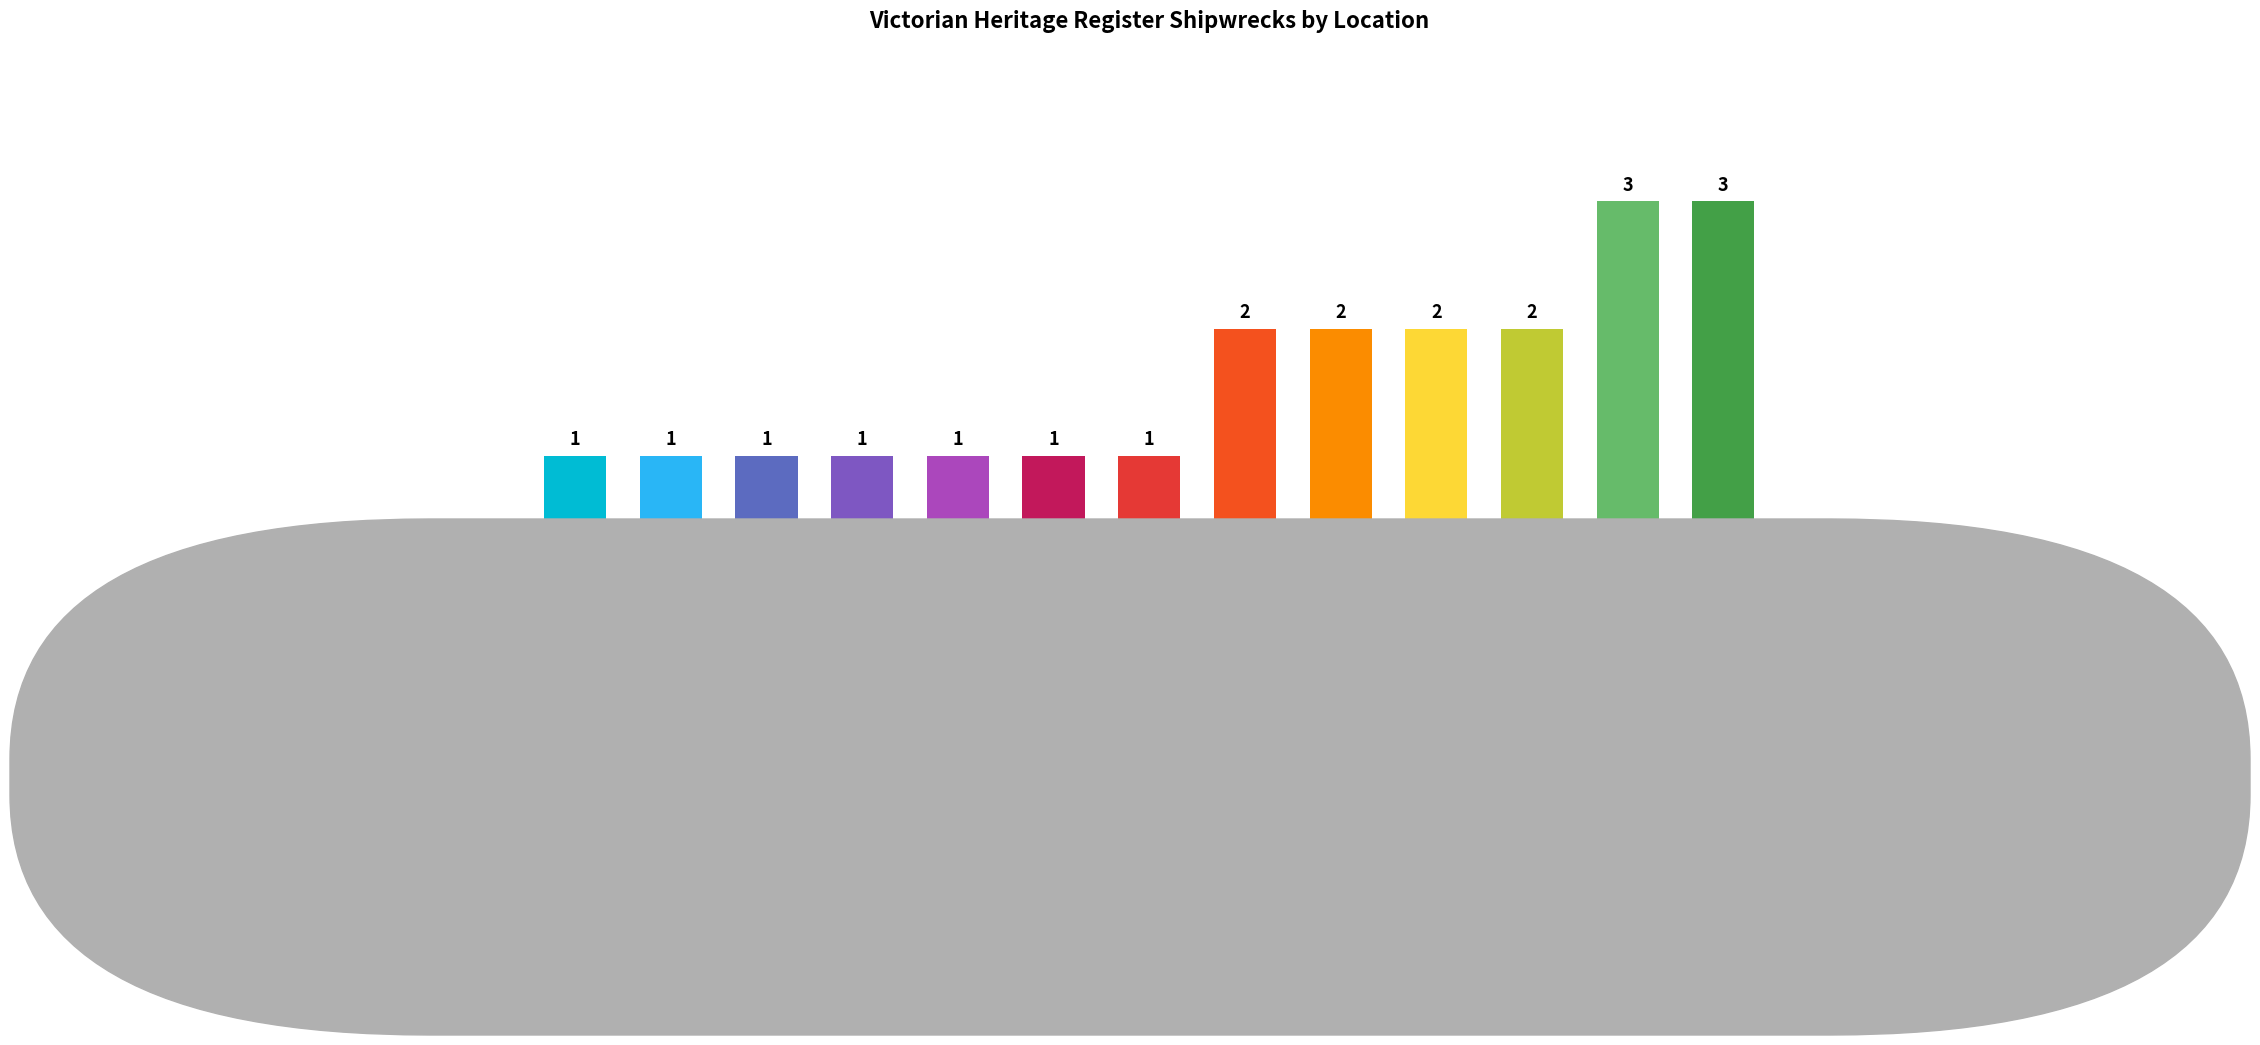

How many distinct data groups are displayed?

1